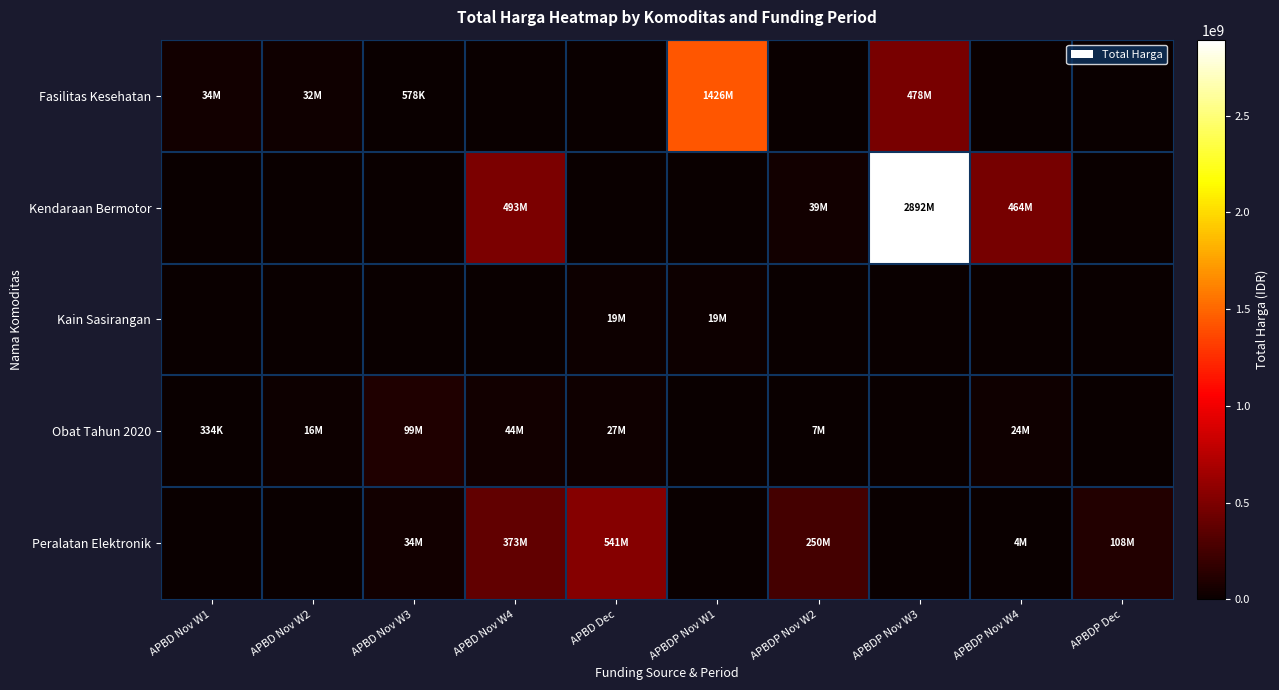

Reading left to right, list all the values displayed in this chart.

Fasilitas Kesehatan: APBD Nov W1=34000000	APBD Nov W2=32441200	APBD Nov W3=577875	APBD Nov W4=0	APBD Dec=0	APBDP Nov W1=1425867900	APBDP Nov W2=0	APBDP Nov W3=477600000	APBDP Nov W4=0	APBDP Dec=0
Kendaraan Bermotor: APBD Nov W1=0	APBD Nov W2=0	APBD Nov W3=0	APBD Nov W4=493000000	APBD Dec=0	APBDP Nov W1=0	APBDP Nov W2=39440000	APBDP Nov W3=2892122000	APBDP Nov W4=464002100	APBDP Dec=0
Kain Sasirangan: APBD Nov W1=0	APBD Nov W2=0	APBD Nov W3=0	APBD Nov W4=0	APBD Dec=18900000	APBDP Nov W1=19175000	APBDP Nov W2=0	APBDP Nov W3=0	APBDP Nov W4=0	APBDP Dec=0
Obat Tahun 2020: APBD Nov W1=333600	APBD Nov W2=15513960	APBD Nov W3=98772570	APBD Nov W4=43859200	APBD Dec=27412000	APBDP Nov W1=0	APBDP Nov W2=7401240	APBDP Nov W3=0	APBDP Nov W4=23653000	APBDP Dec=0
Peralatan Elektronik: APBD Nov W1=0	APBD Nov W2=0	APBD Nov W3=34292000	APBD Nov W4=373404000	APBD Dec=541071000	APBDP Nov W1=0	APBDP Nov W2=250350000	APBDP Nov W3=0	APBDP Nov W4=4350000	APBDP Dec=107753800